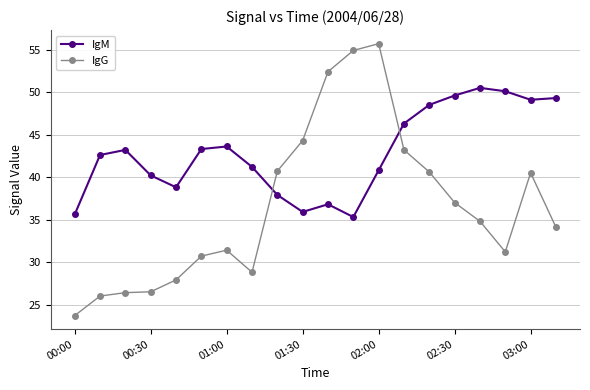

What is the value of the IgM point at the 15th from the left?

48.5